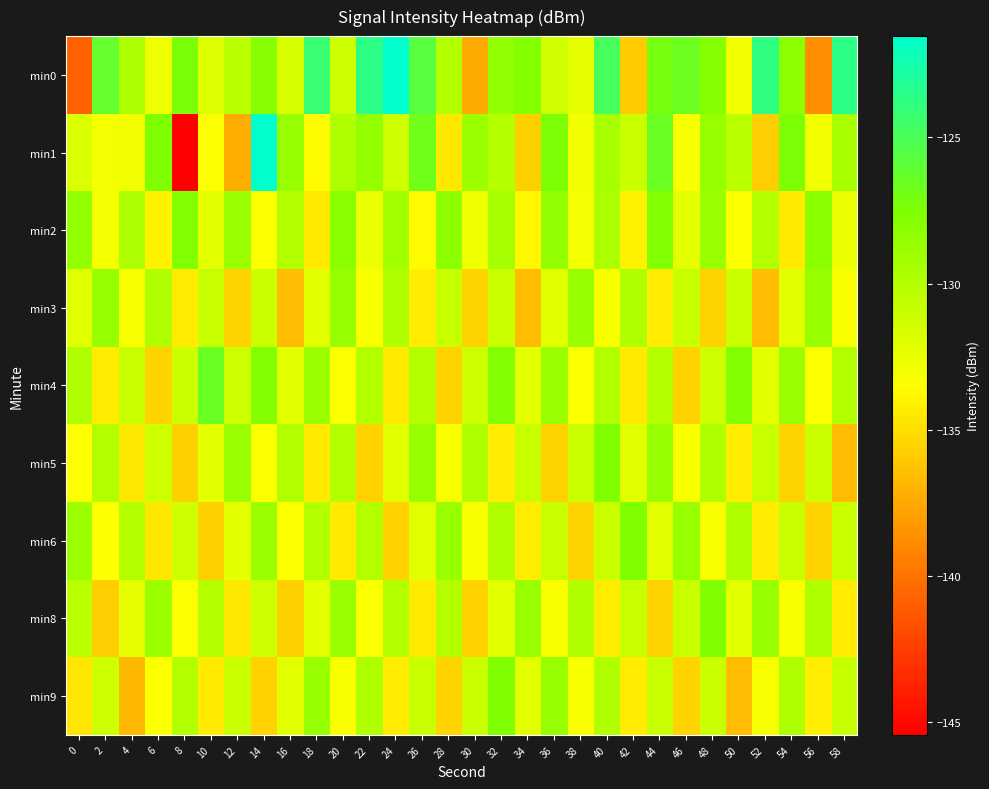

Which has a higher value, 52 or 32?

52